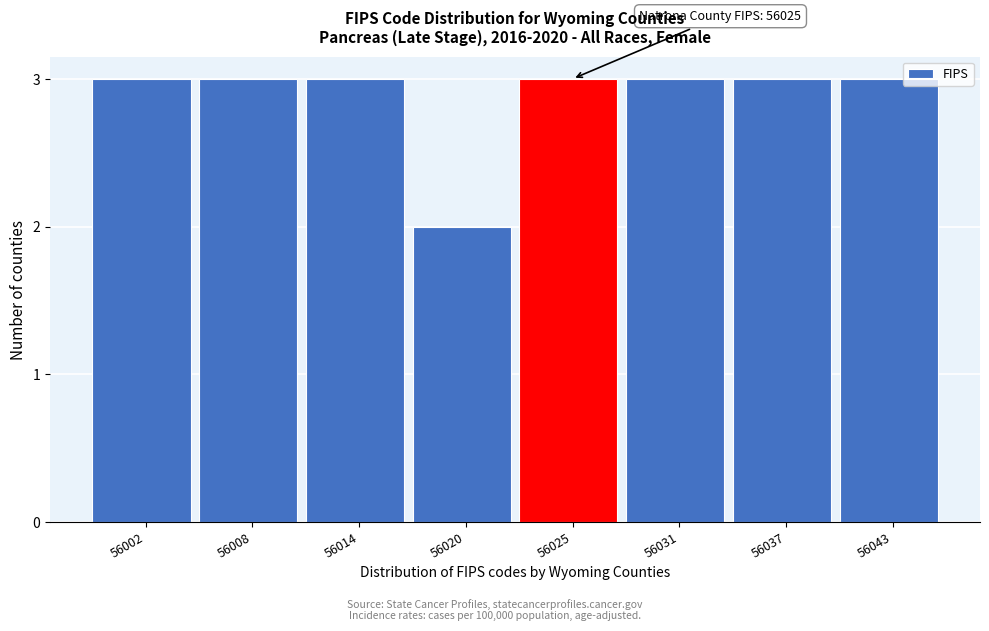

Reading right to left, list all the values displayed in this chart.

56043=3	56037=3	56031=3	56025=3	56020=2	56014=3	56008=3	56002=3